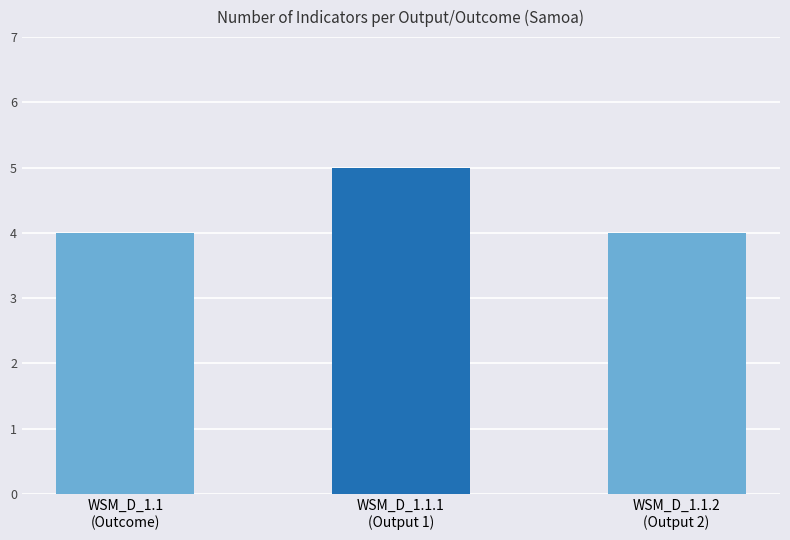

Reading left to right, transcribe all the data shown in this chart.

WSM_D_1.1
(Outcome)=4	WSM_D_1.1.1
(Output 1)=5	WSM_D_1.1.2
(Output 2)=4